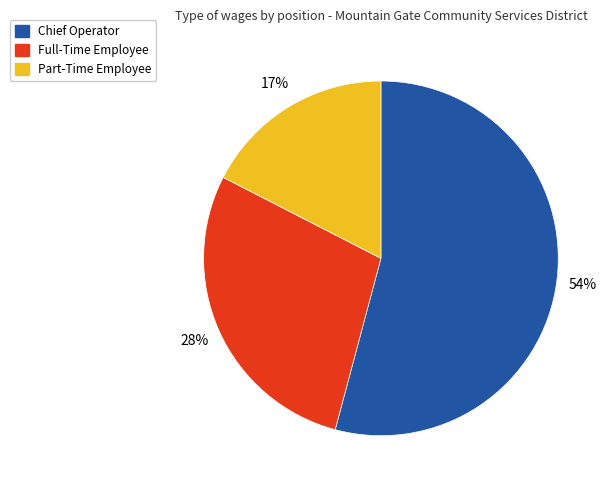

Does Chief Operator account for over 50% of the chart?

Yes